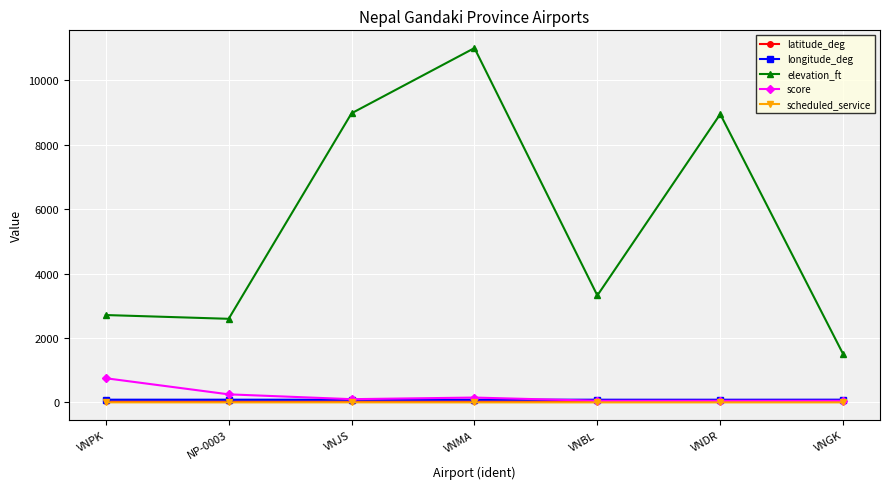

Is the value of latitude_deg at VNMA greater than the value of elevation_ft at VNPK?

No